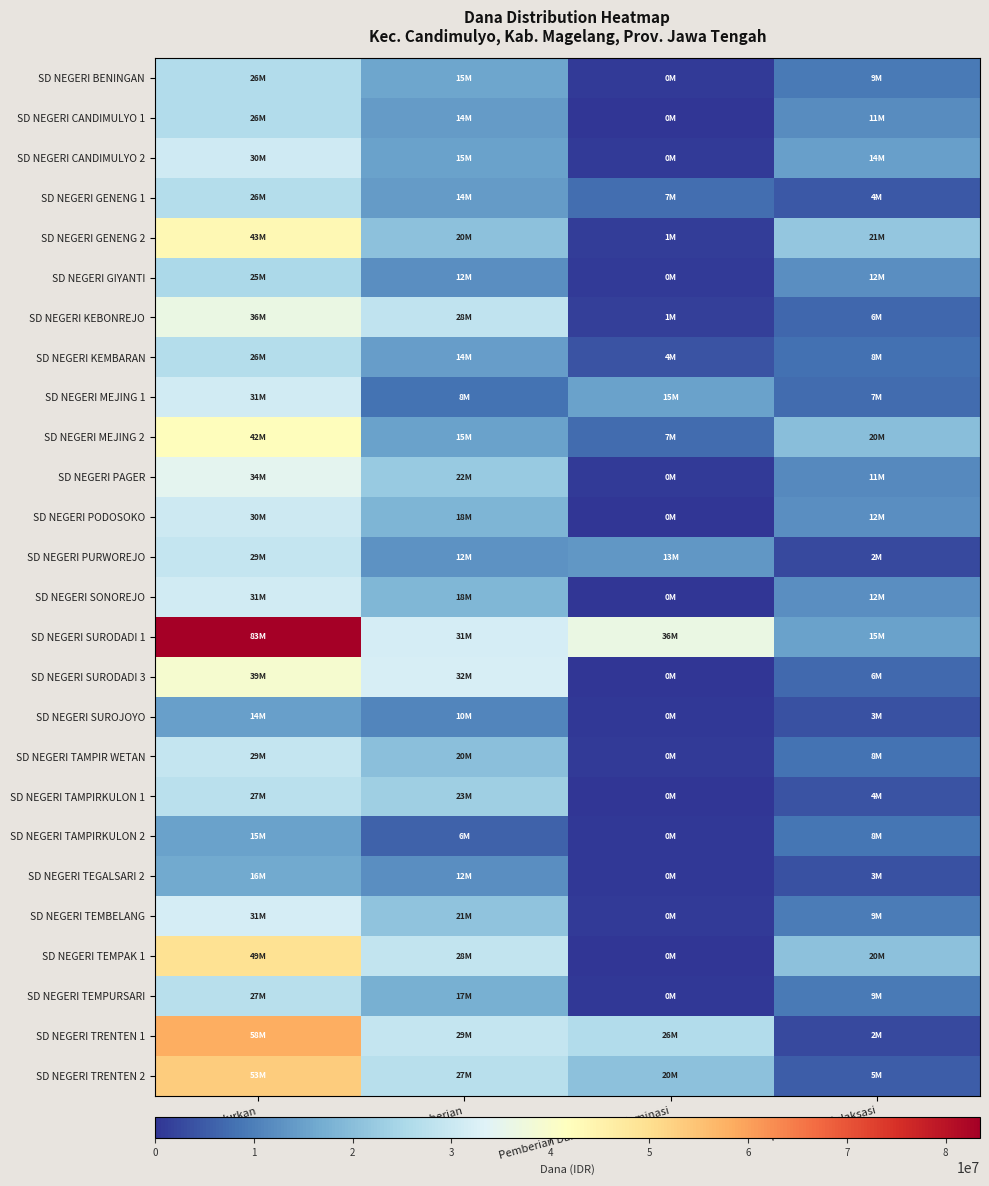

What is the total value across all series at Pemberian?

491850000